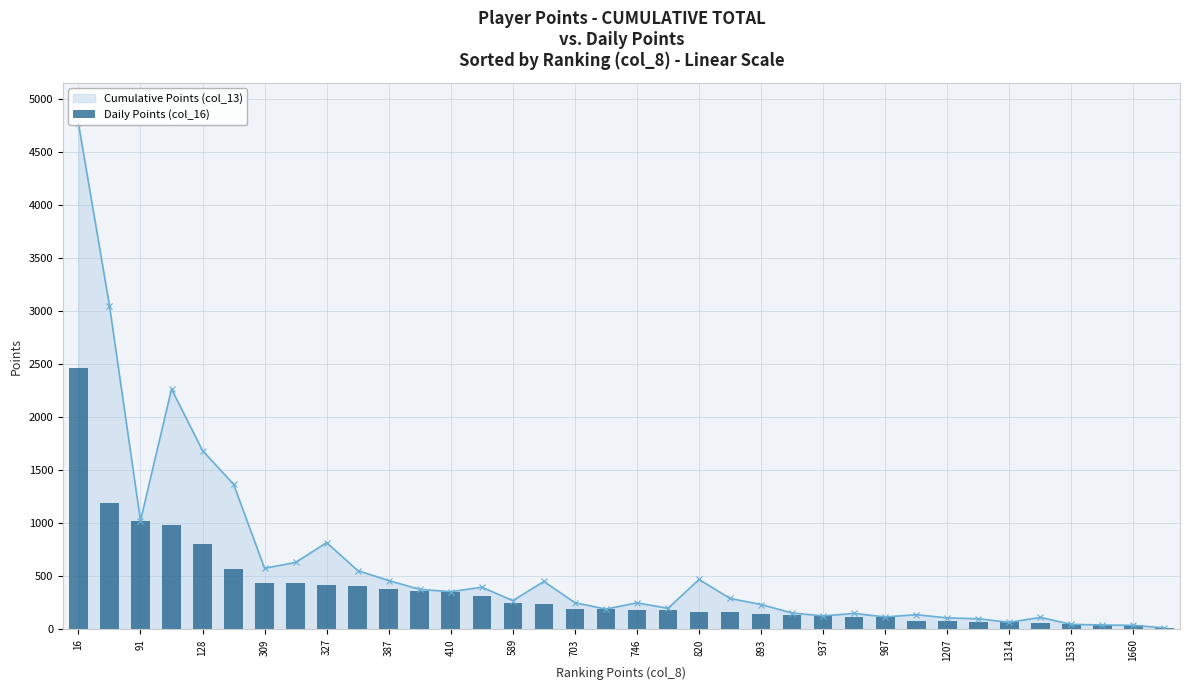

What is the minimum value shown in the chart?

14.7